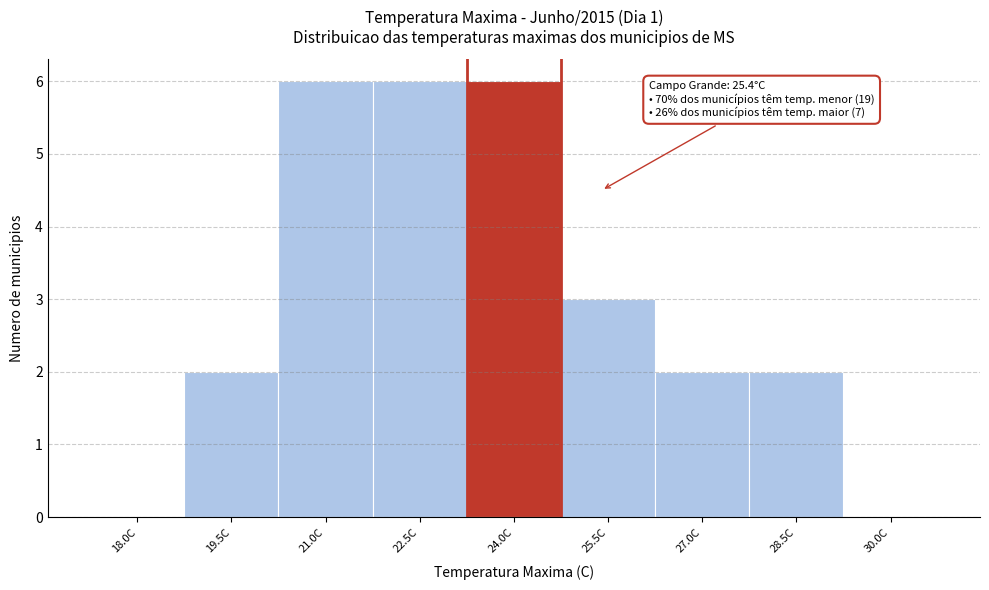

Reading left to right, extract all data points from this chart.

18.0C=0	19.5C=2	21.0C=6	22.5C=6	24.0C=6	25.5C=3	27.0C=2	28.5C=2	30.0C=0